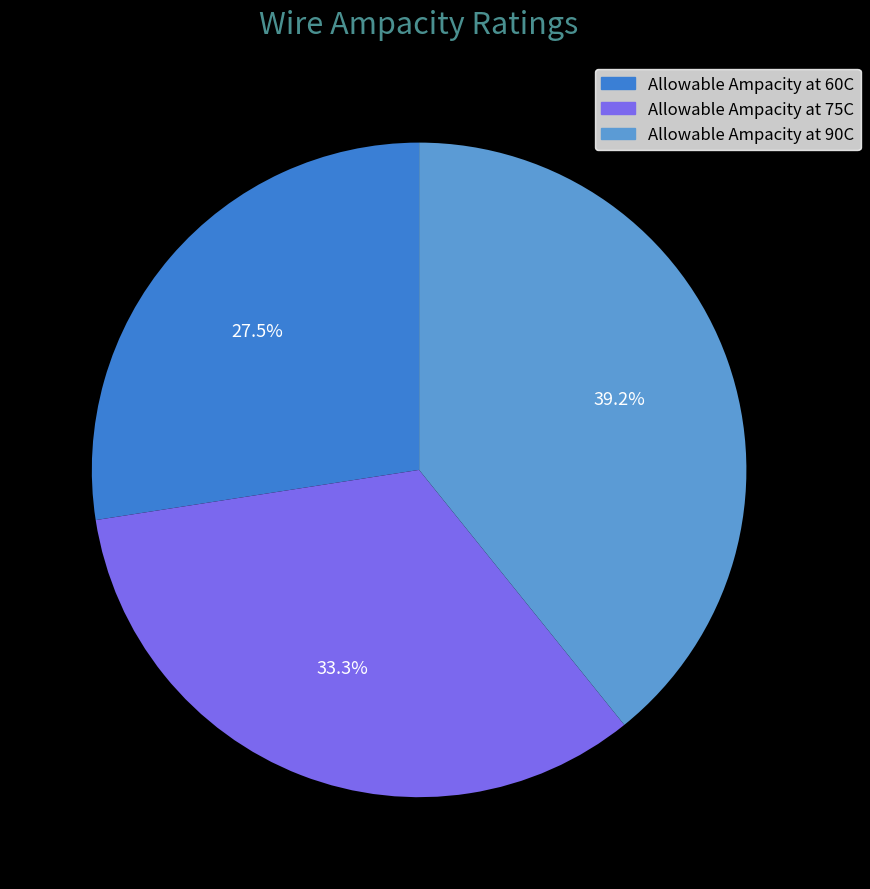

How many segments does this pie chart have?

3